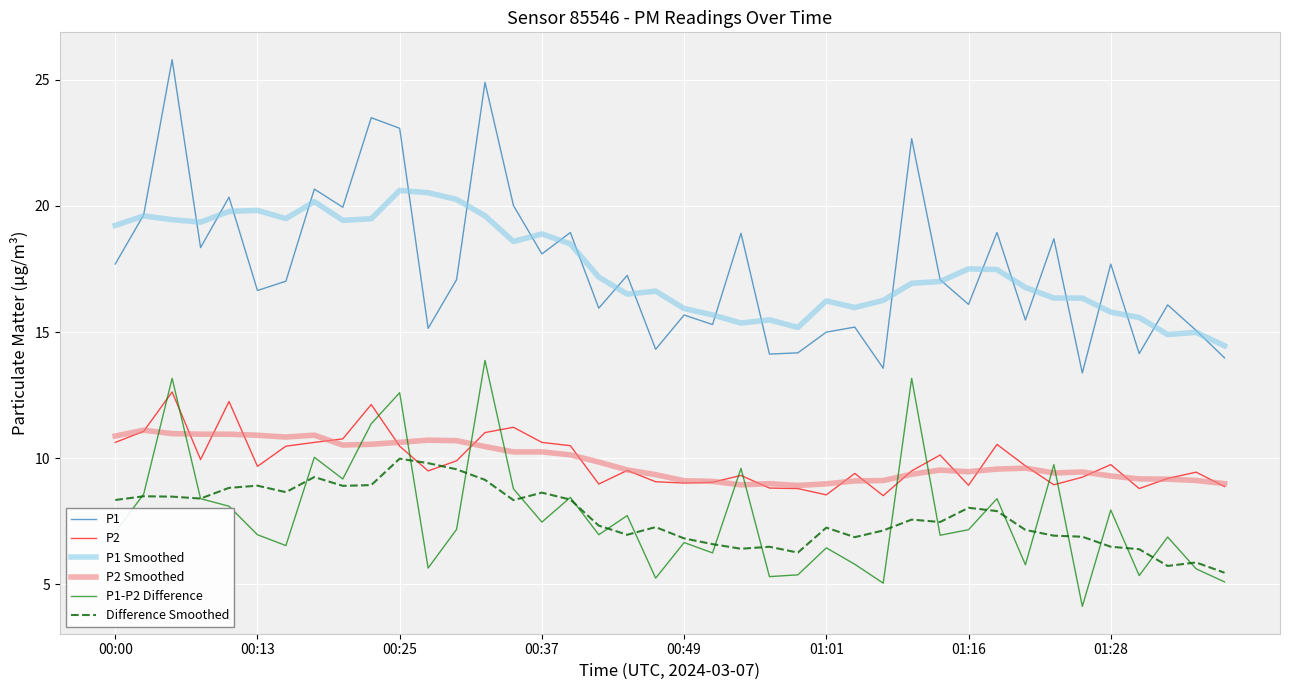

Which series has the largest range (max minus min)?

P1